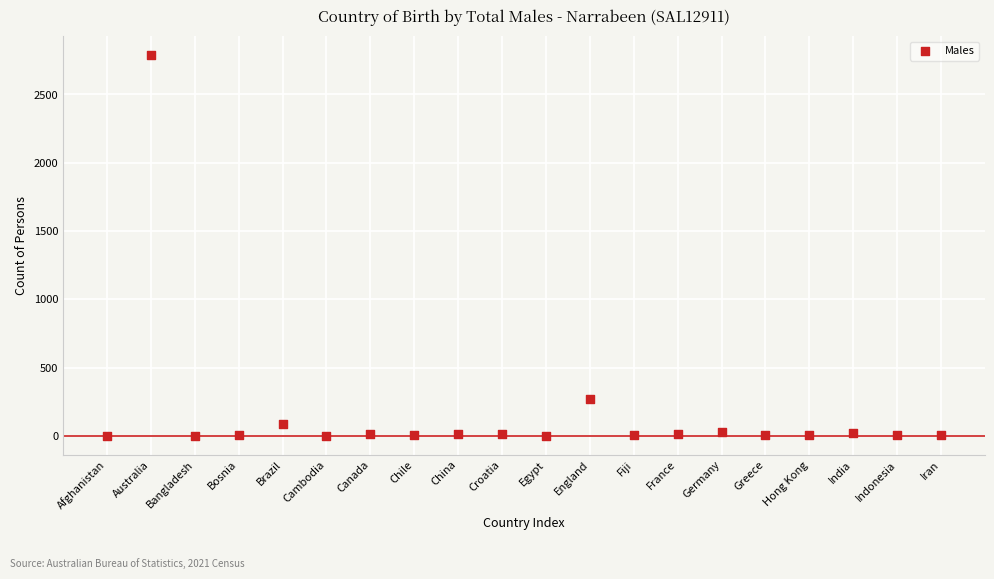

What Y value in the scatter plot is closest to 1393?

273